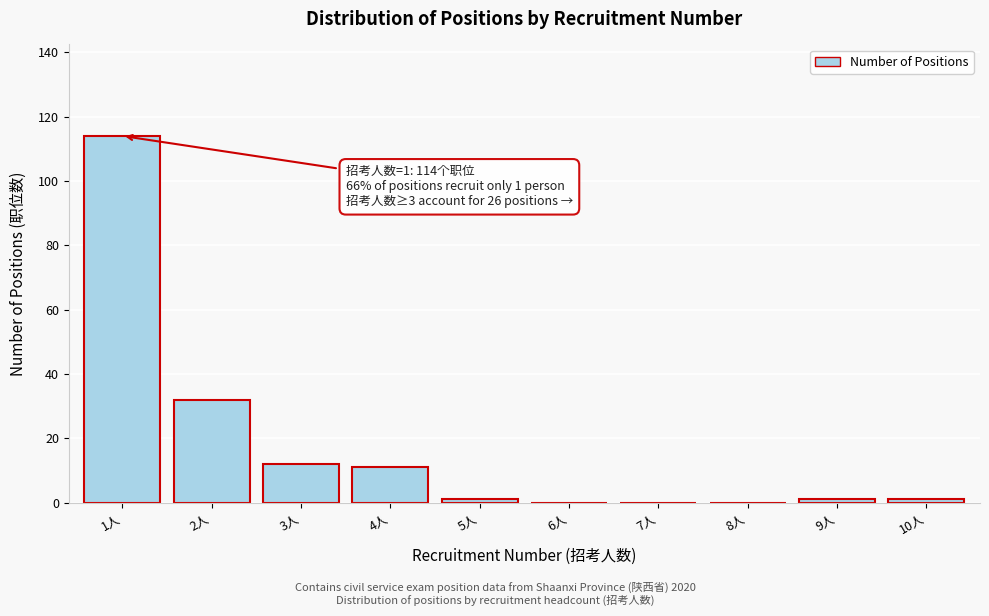

Reading left to right, transcribe all the data shown in this chart.

1人=114	2人=32	3人=12	4人=11	5人=1	6人=0	7人=0	8人=0	9人=1	10人=1